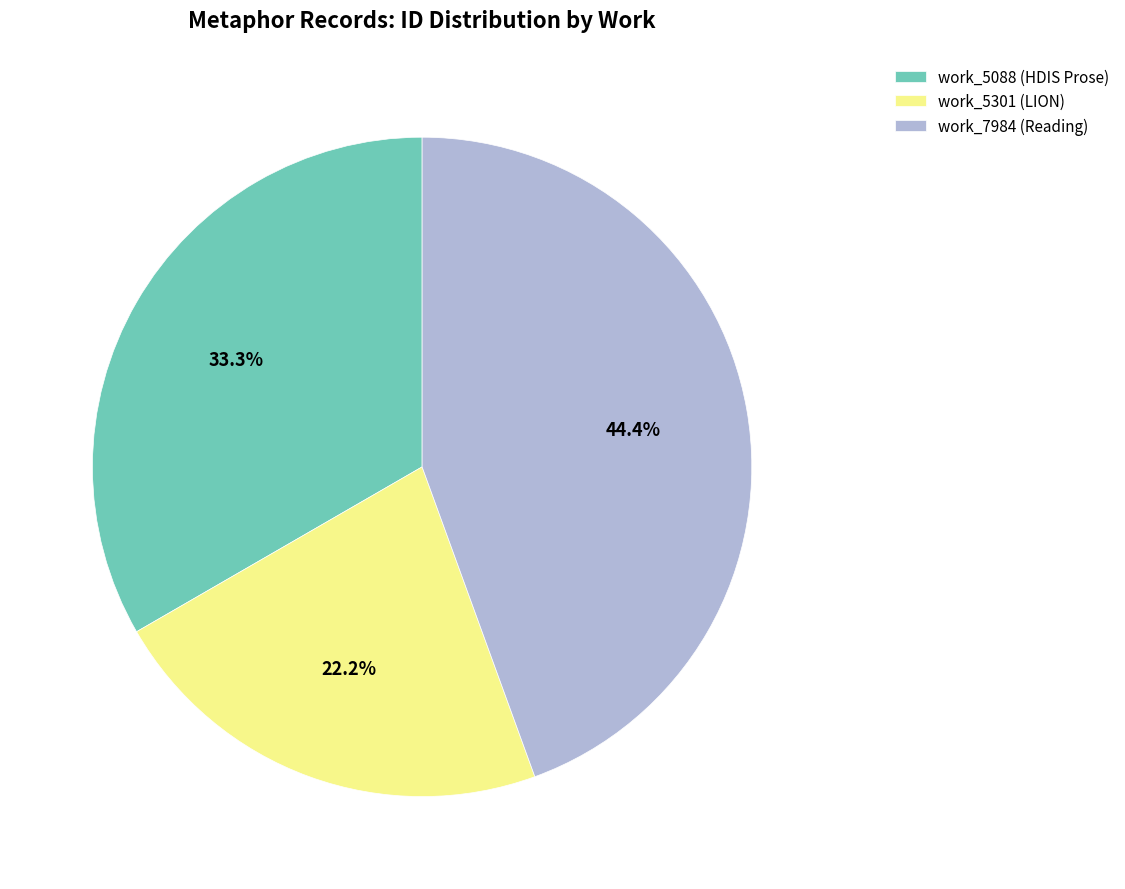

Rank the categories by value from highest to lowest.

work_7984 (Reading), work_5088 (HDIS Prose), work_5301 (LION)